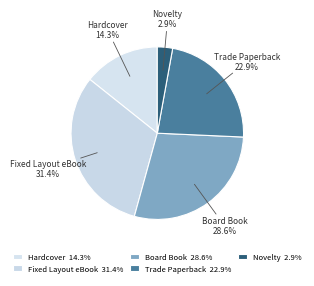

Between Trade Paperback and Hardcover, which is larger?

Trade Paperback